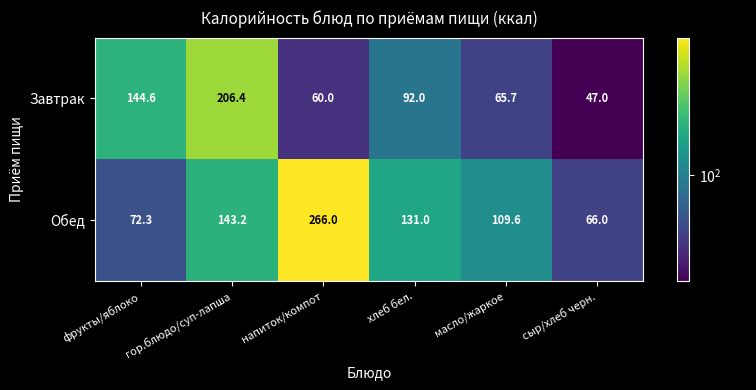

How many categories are shown in the chart?

6